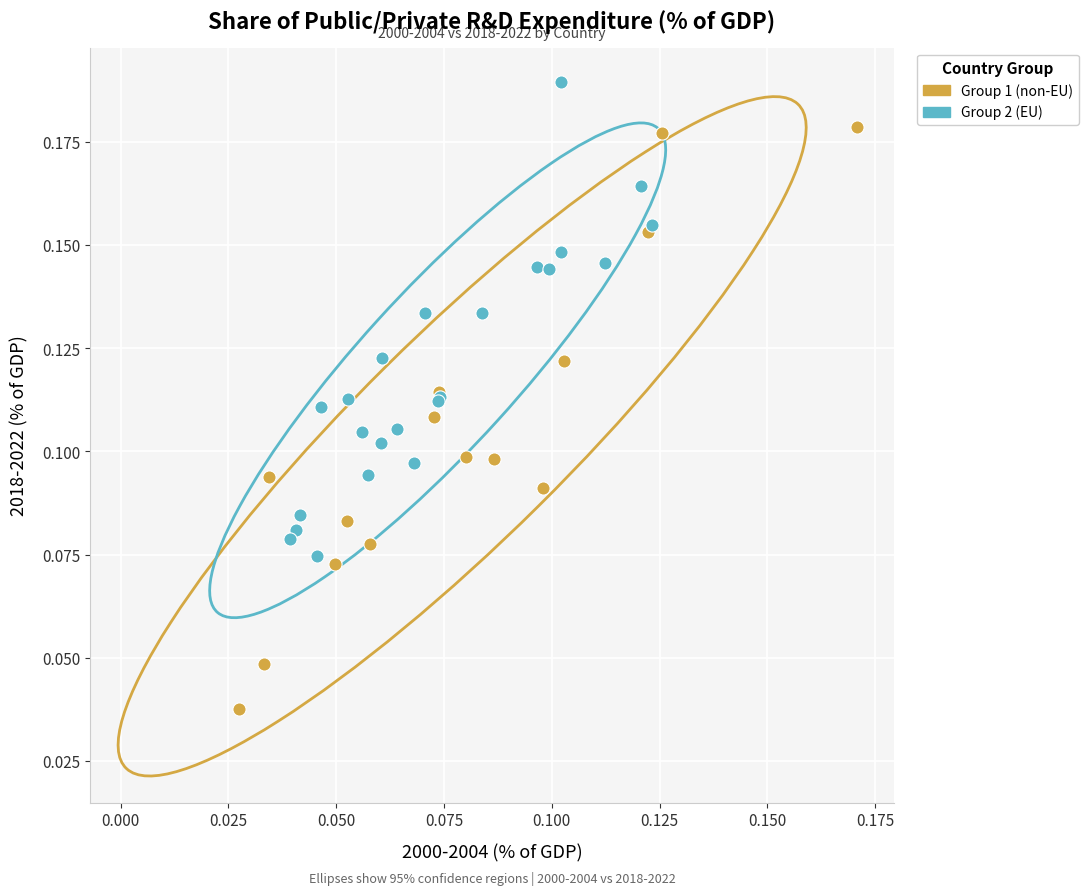

Which series has the largest Y range (max minus min)?

Group 1 (non-EU)